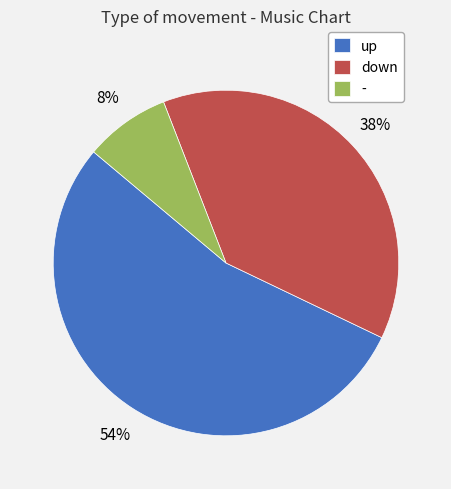

Does up represent more than half of the total?

Yes